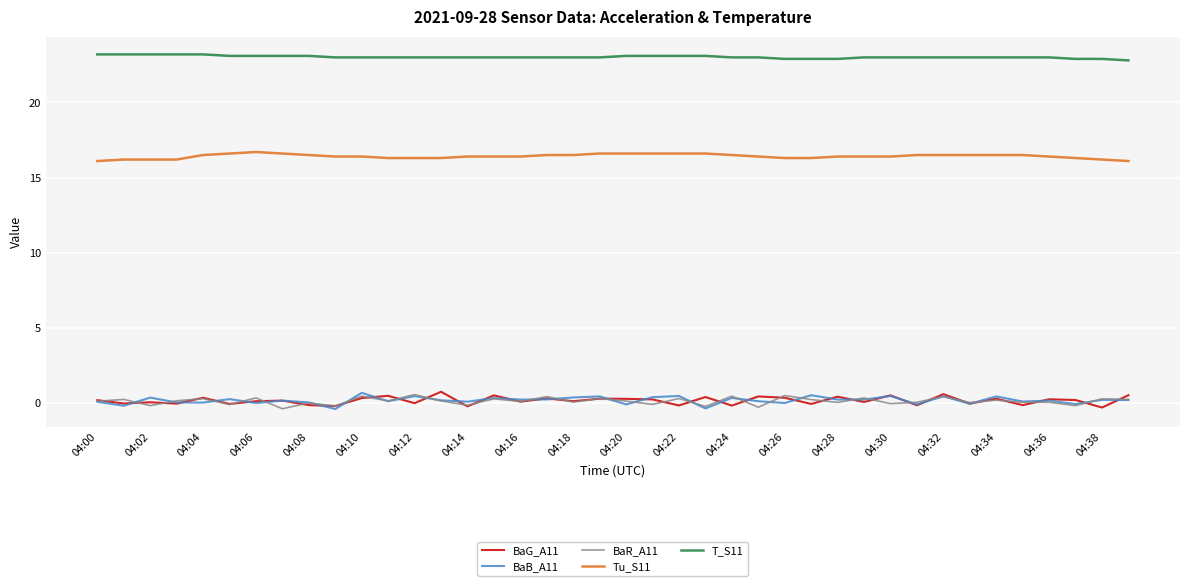

True or false: BaB_A11 and Tu_S11 cross at least once.

False